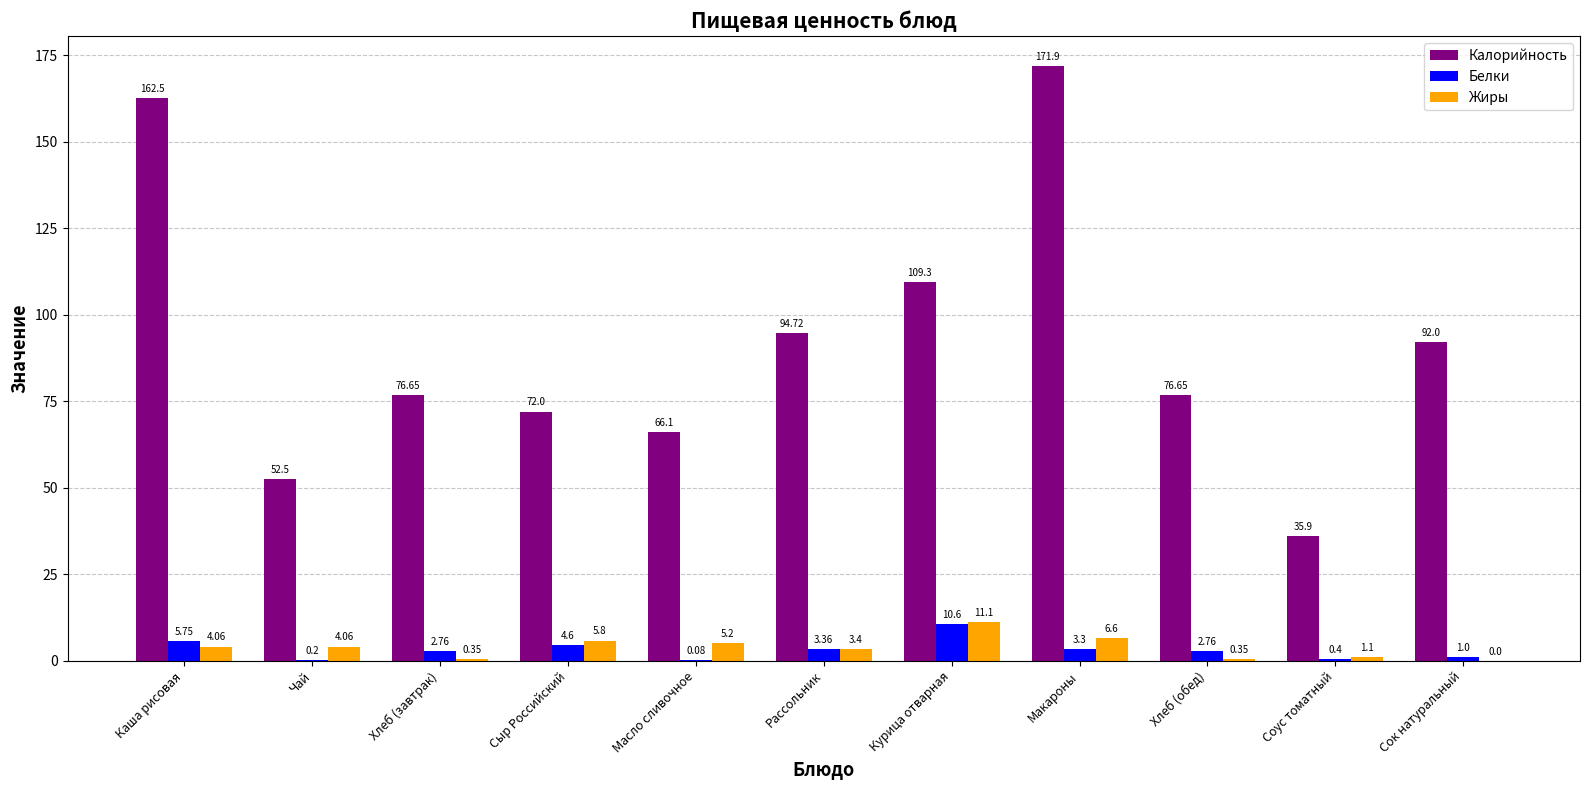

At which category does the chart reach its peak across all series?

Макароны